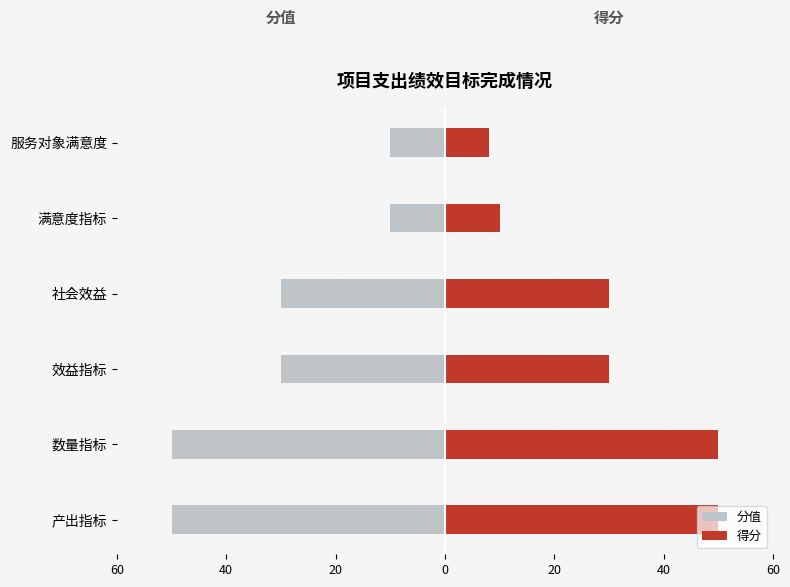

Is it true that 得分 equals 15 at 满意度指标?

False